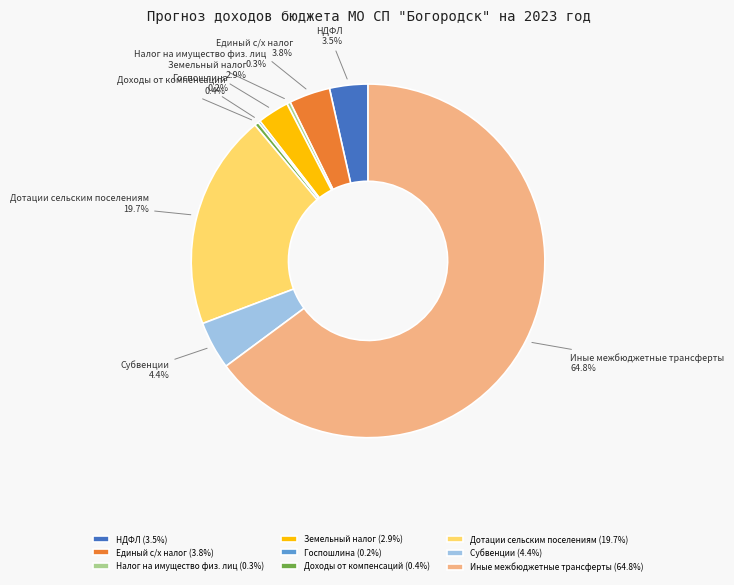

What percentage do Земельный налог and Налог на имущество физ. лиц together represent?

3.2%